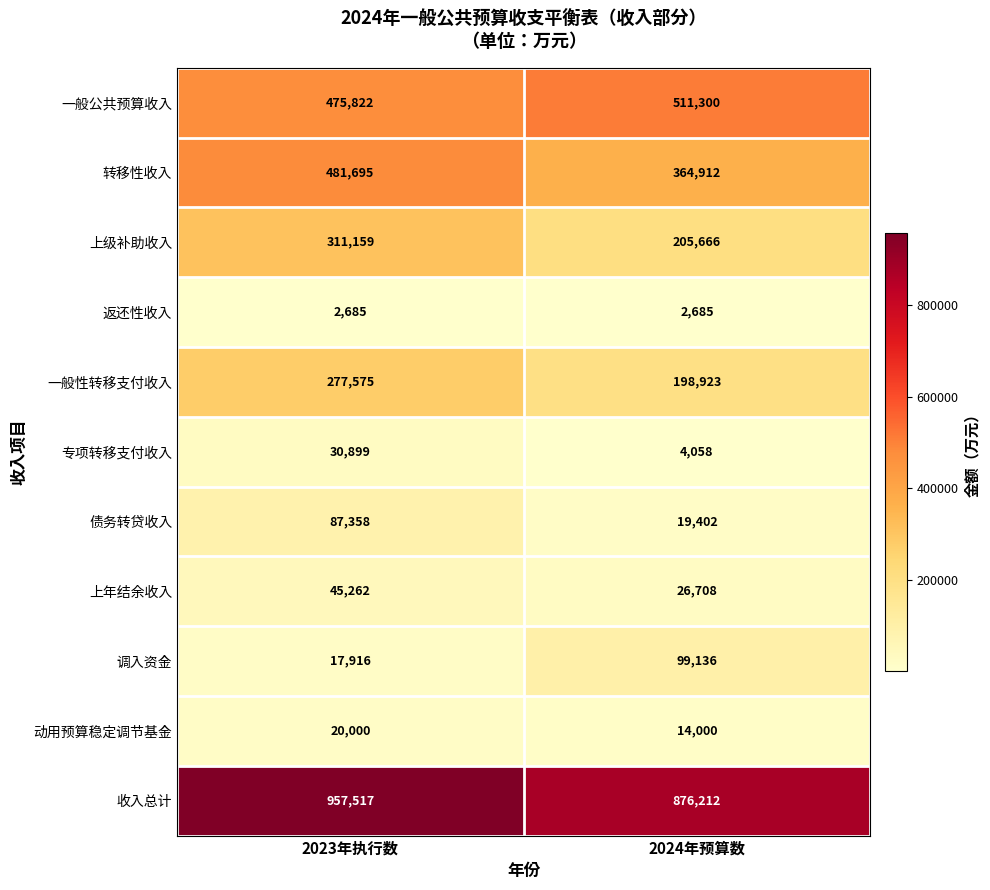

Read the 动用预算稳定调节基金 value at 2024年预算数, to the nearest 50.

14000